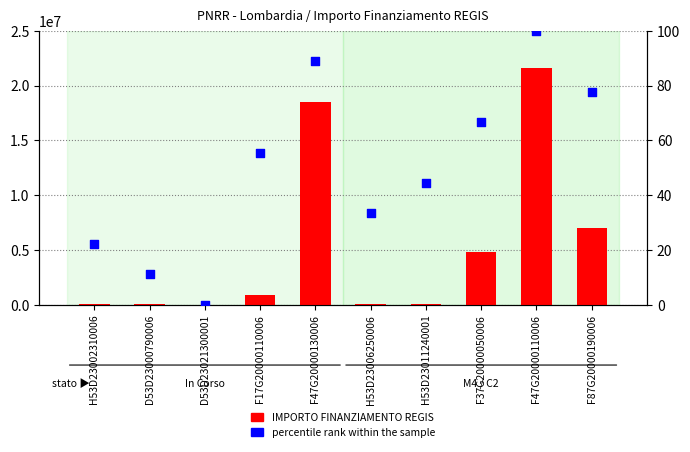

Which series contains the highest Y value?

IMPORTO FINANZIAMENTO REGIS